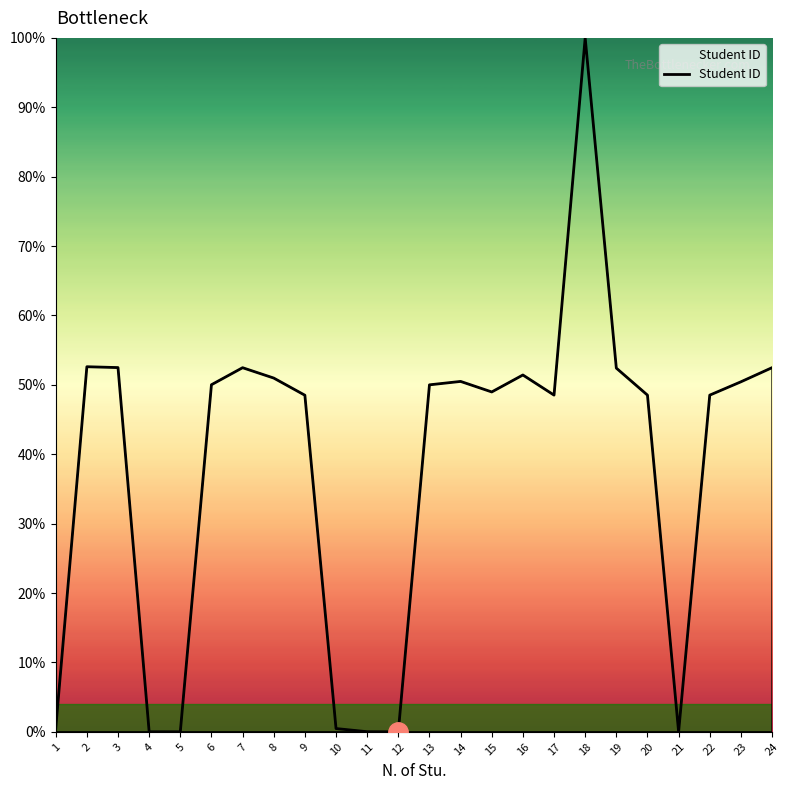

What is the average value?

37.9